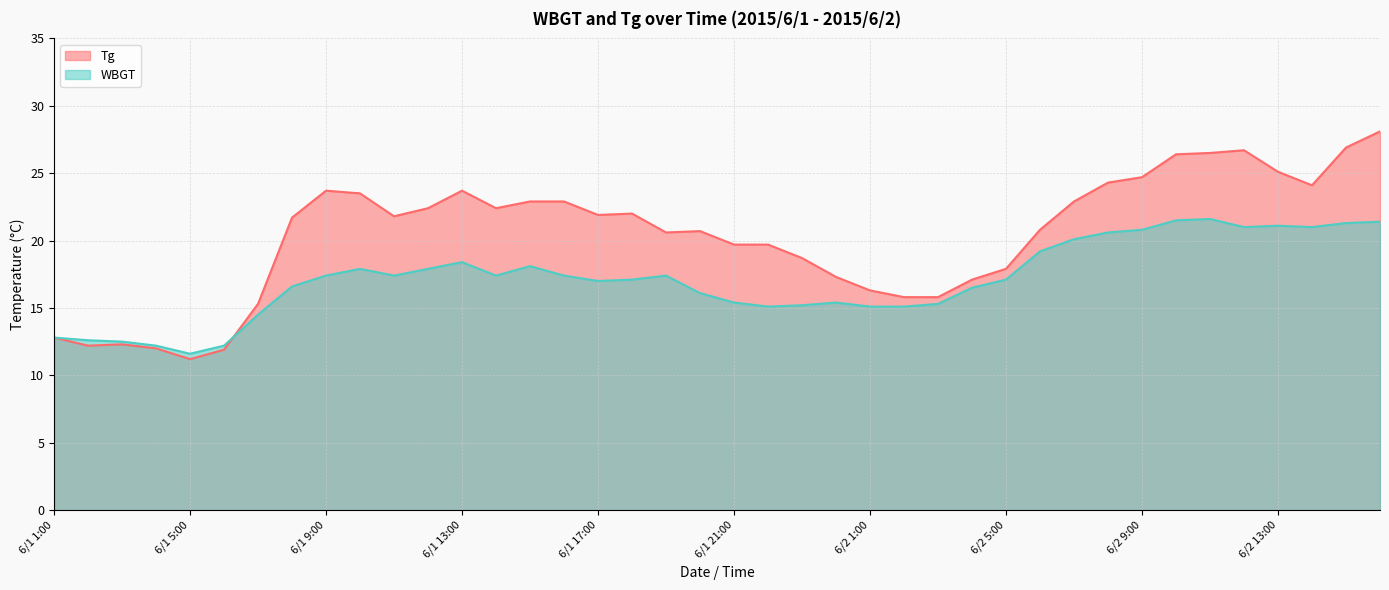

What is the label of the 23rd point from the right?

6/1 18:00